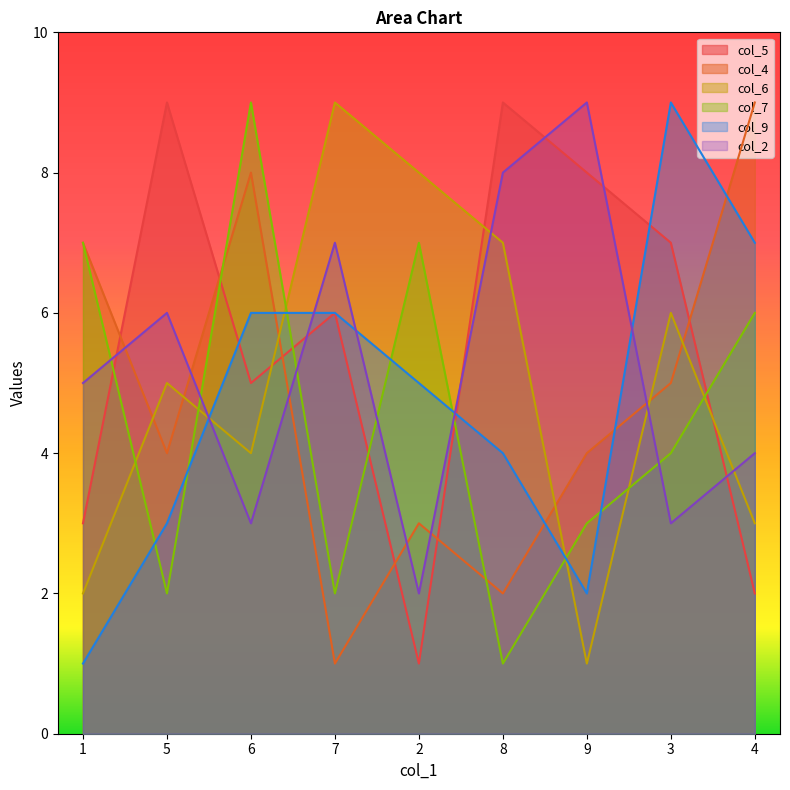

Between 6 and 3, which is larger?

3